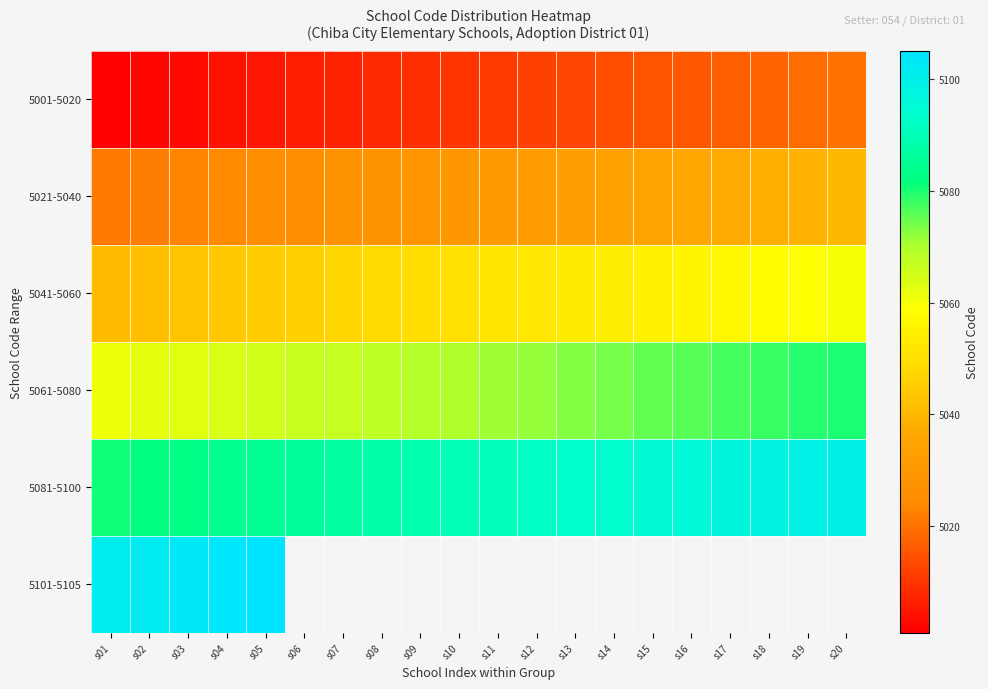

At which label does 5061-5080 reach its peak?

s20